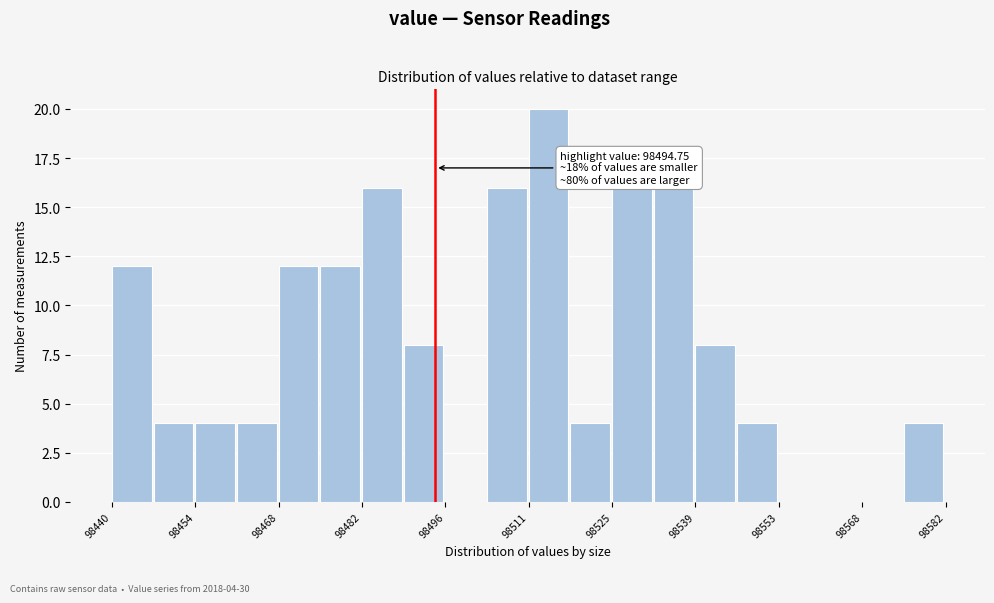

Around what value on the x-axis is the tallest bar? Give the approximate position of its centre, as read against the axis.

98514